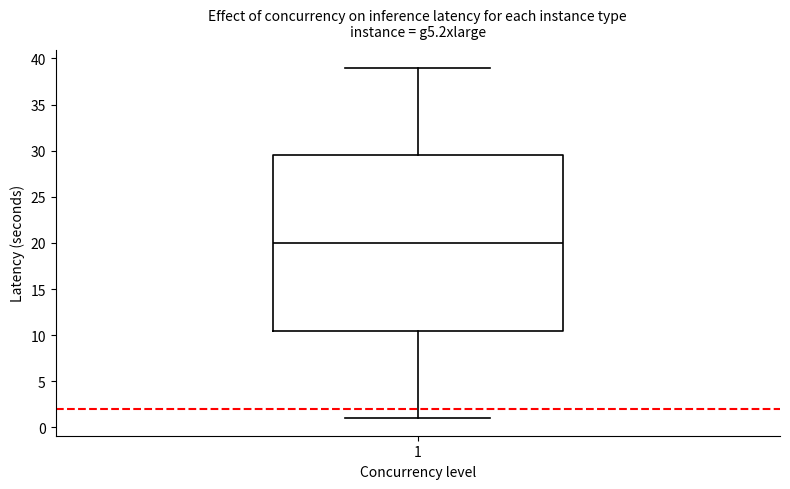

Read this box plot against the y-axis: the position of the median line, the range covered by the box, and the ends of both whiskers. The values are not printed on the chart, so give them approximately, as read against the axis.

median 20.0, box 10.5 to 29.5, whiskers 1.0 to 39.0